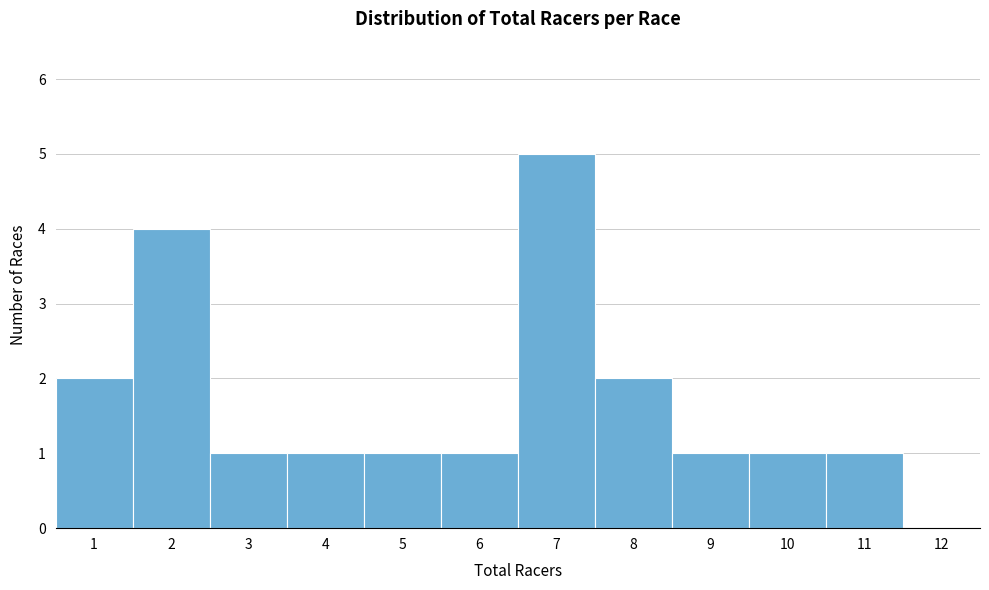

Reading left to right, list every bar in this chart as the range it spans on the x-axis followed by its height. The values are not printed on the chart, so give them approximately, as read against the axis.

0.5 to 1.5: 2
1.5 to 2.5: 4
2.5 to 3.5: 1
3.5 to 4.5: 1
4.5 to 5.5: 1
5.5 to 6.5: 1
6.5 to 7.5: 5
7.5 to 8.5: 2
8.5 to 9.5: 1
9.5 to 10.5: 1
10.5 to 11.5: 1
11.5 to 12.5: 0